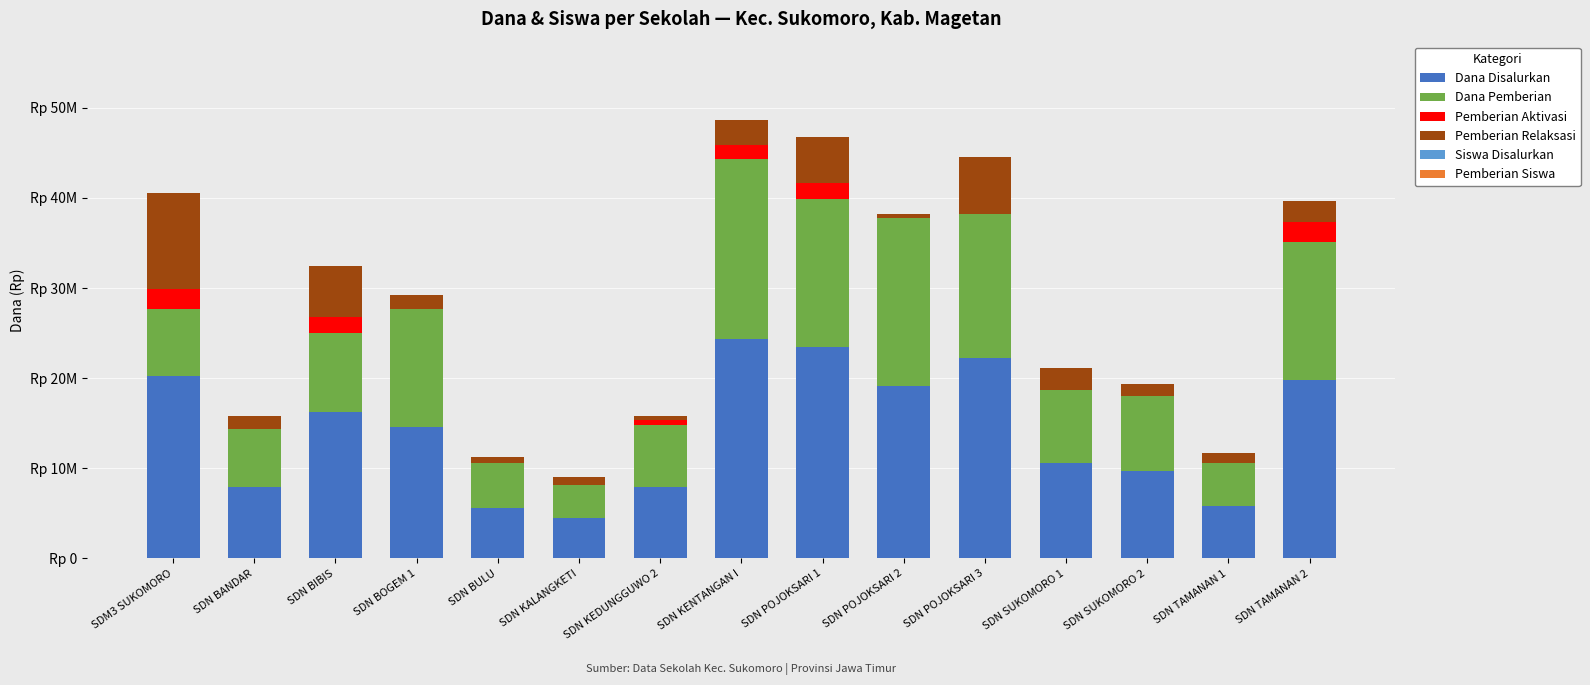

Does the chart contain stacked bars?

Yes